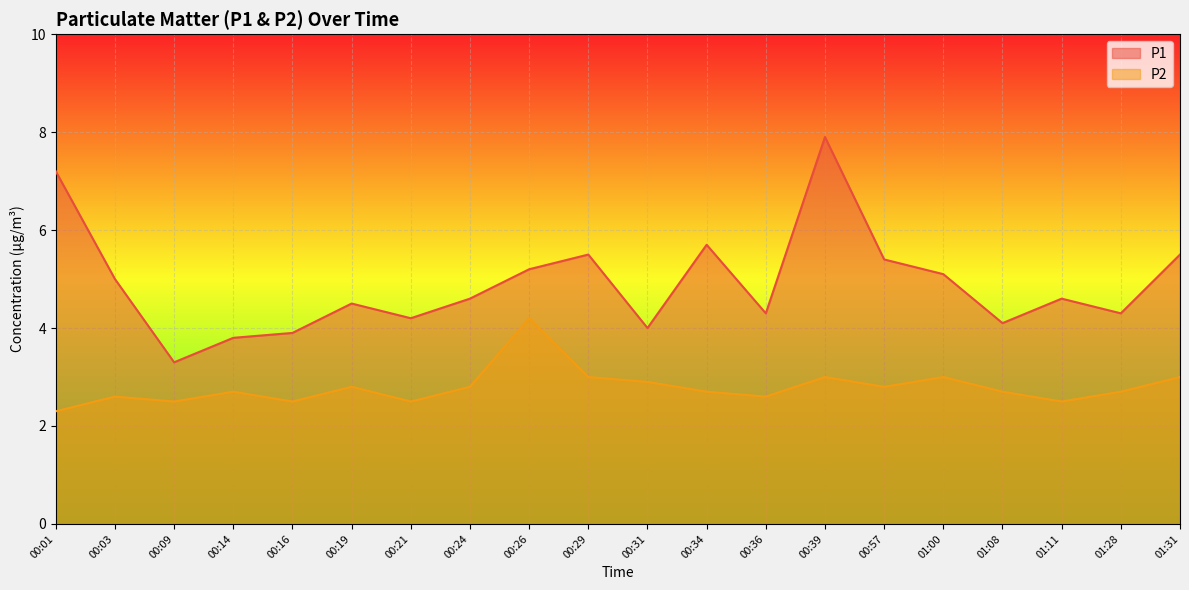

What is the sum of the P2 values at 00:39 and 00:16?

5.5